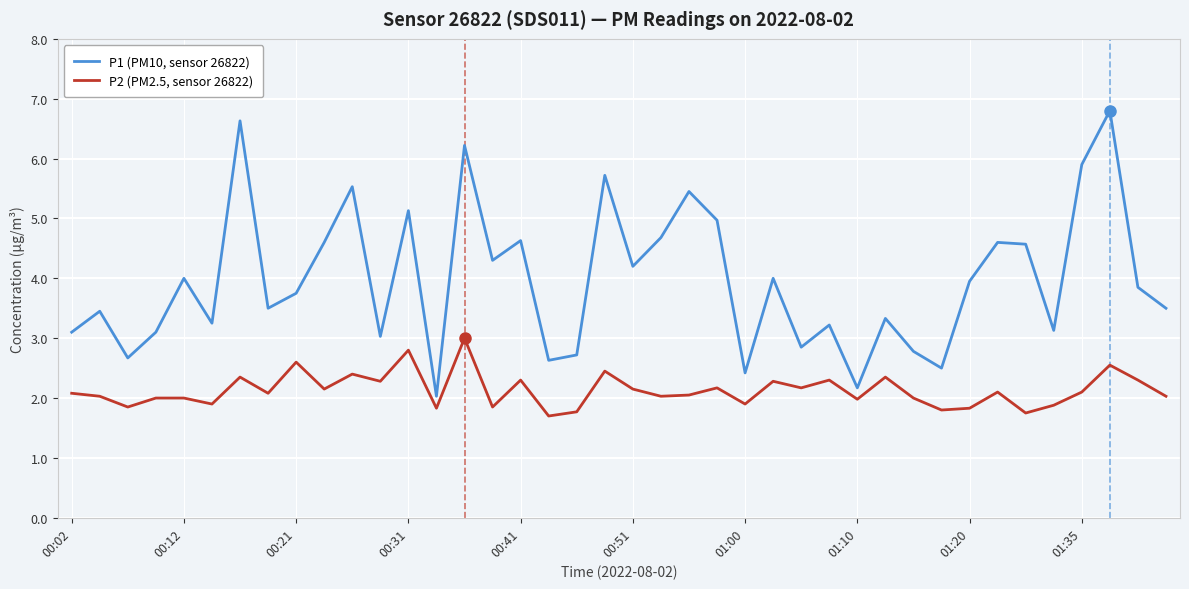

What is the average value of the P2 (PM2.5, sensor 26822) series?

2.1